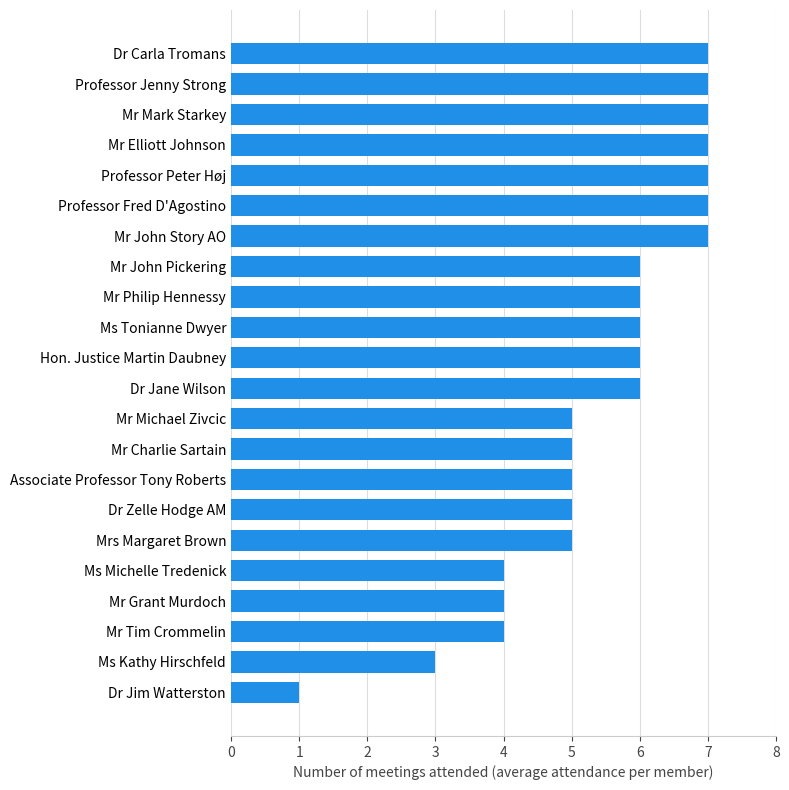

True or false: the data shows 4 at Mr Grant Murdoch.

True